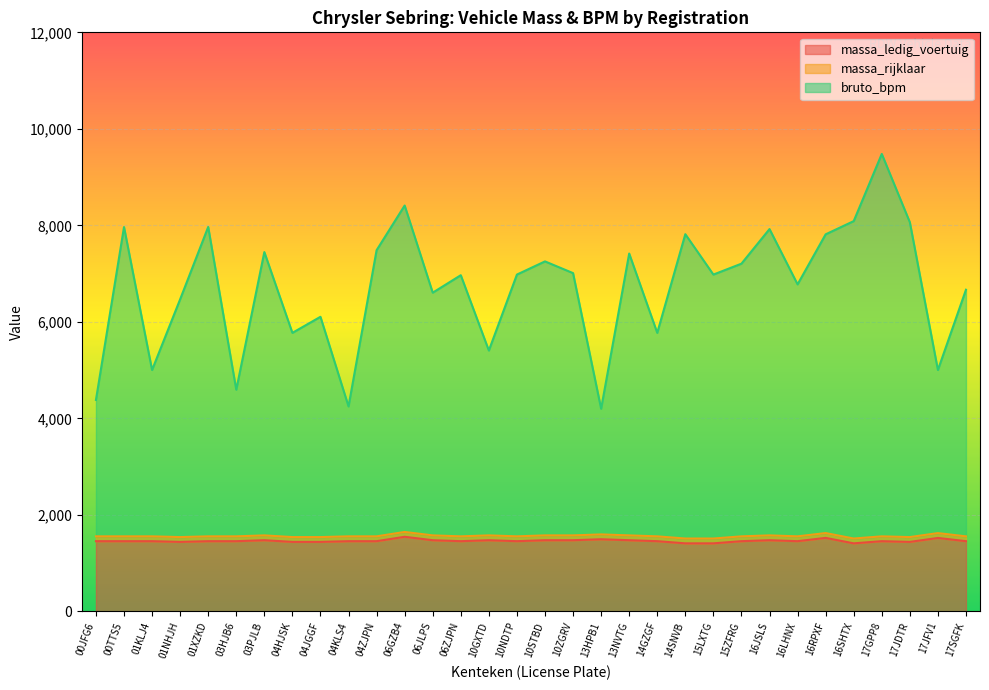

How many lines are shown in the chart?

3